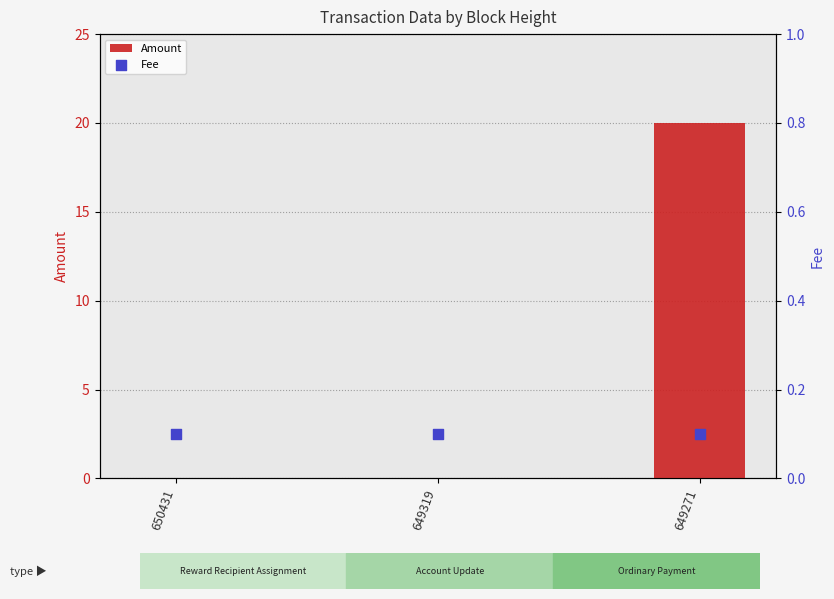

Which series has the widest spread of Y values?

Amount